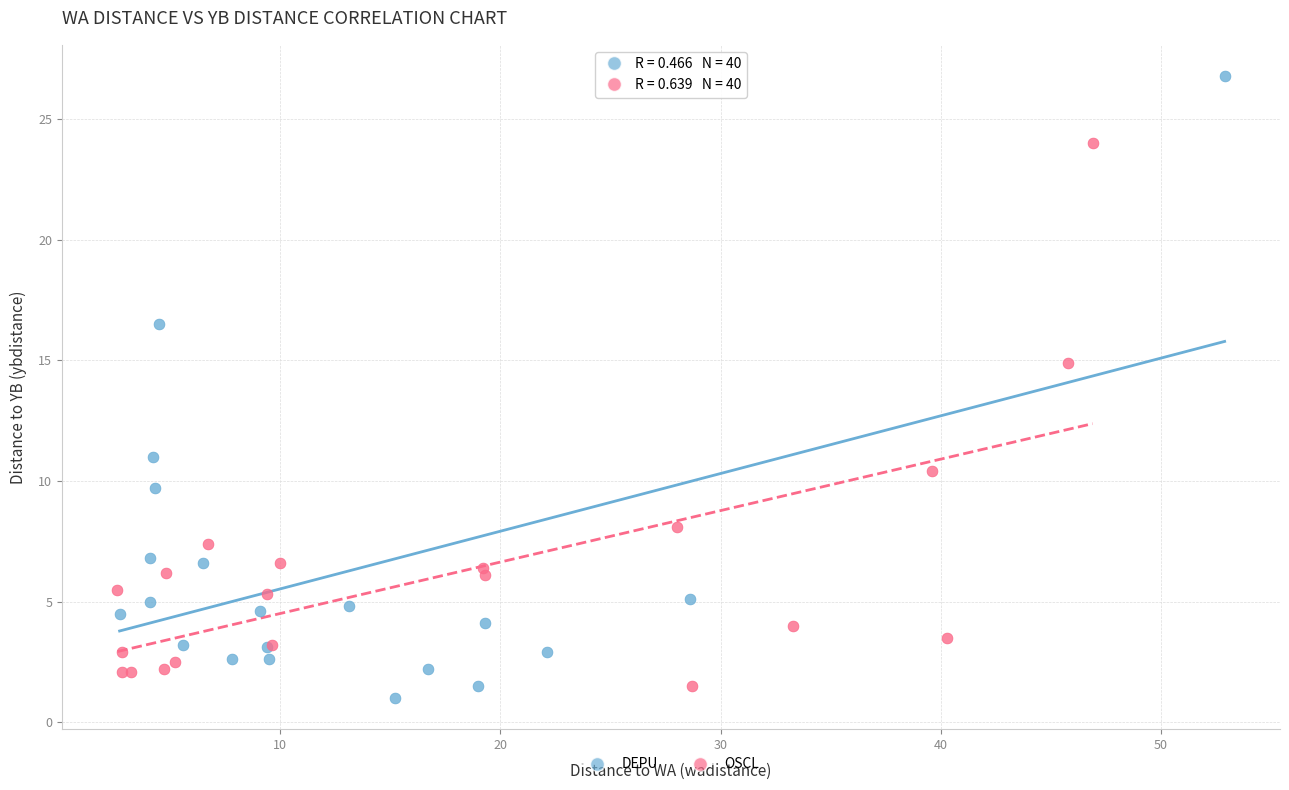

Which series contains the lowest Y value?

DEPU